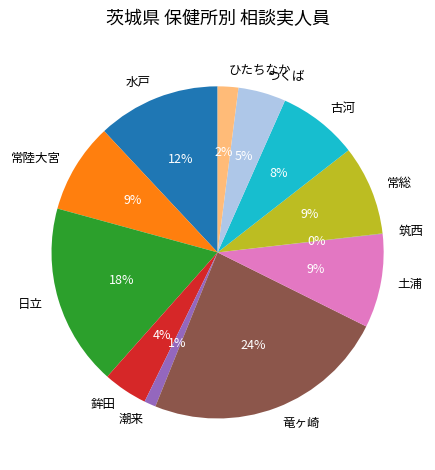

True or false: 鉾田 accounts for 17% of the total.

False